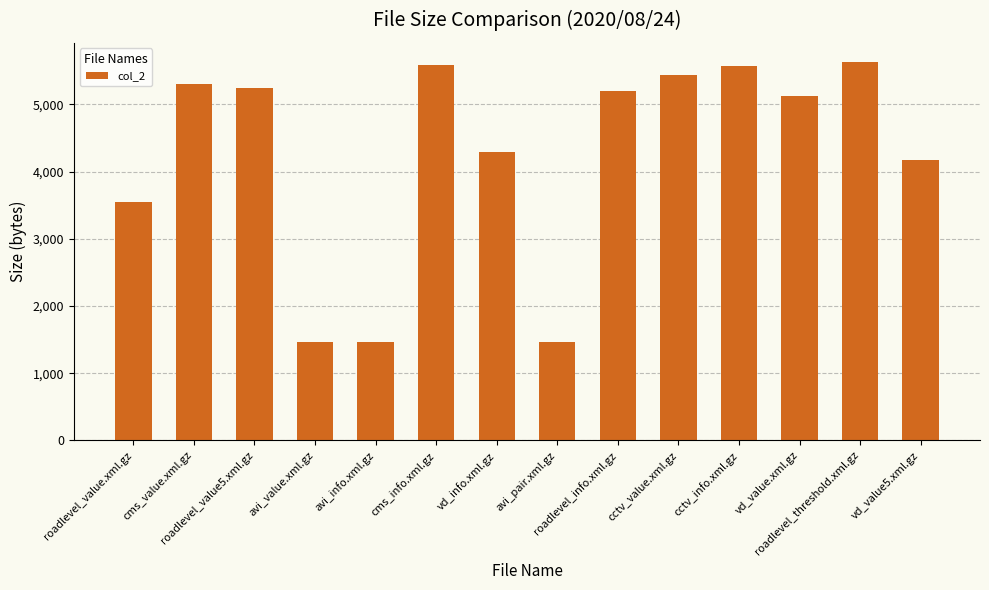

Reading right to left, list all the values displayed in this chart.

4167	5635	5119	5569	5432	5204	1468	4289	5593	1468	1468	5246	5309	3548